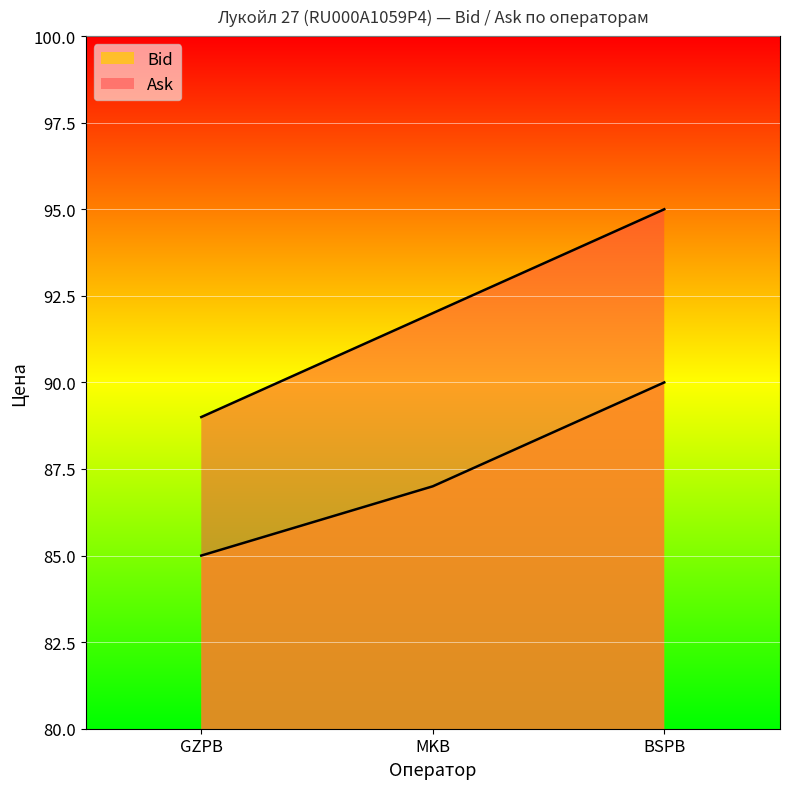

What is the difference between the maximum and second lowest values in the Ask series?

3